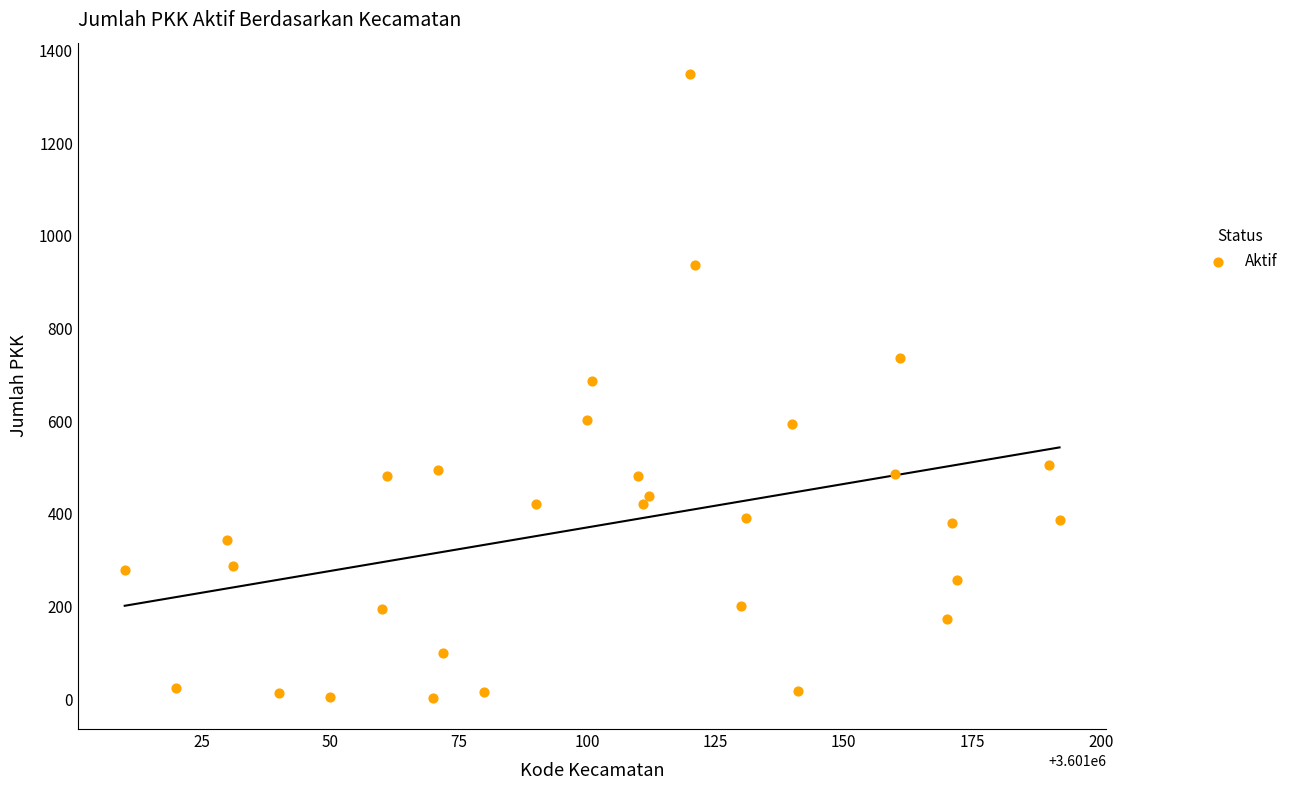

What is the range of Y values (max minus min)?

1347